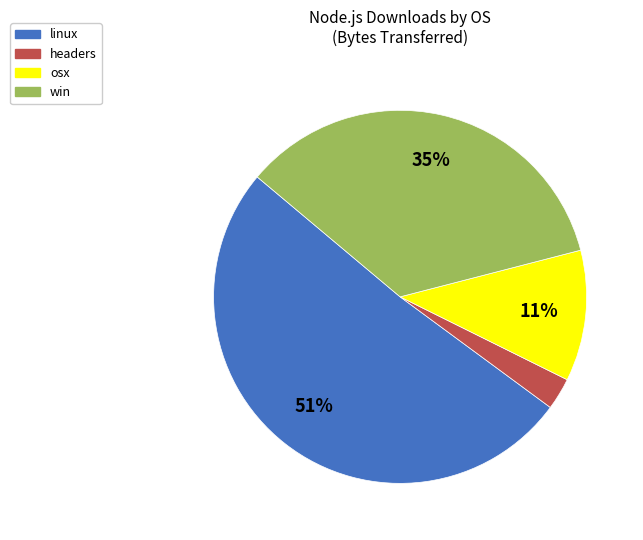

The headers slice represents 14% of the pie. True or false?

False